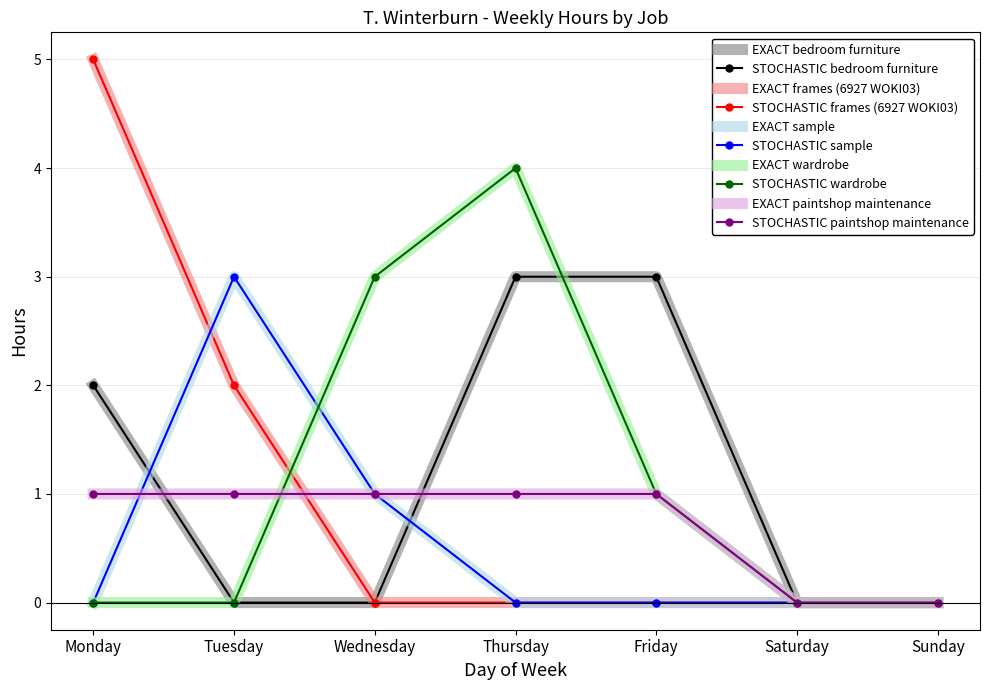

Which series changed the most between Thursday and Sunday?

wardrobe